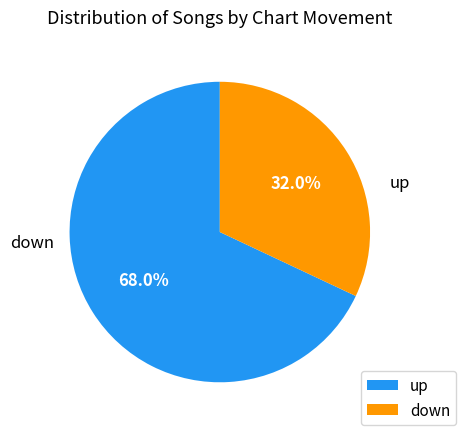

True or false: up accounts for 77% of the total.

False